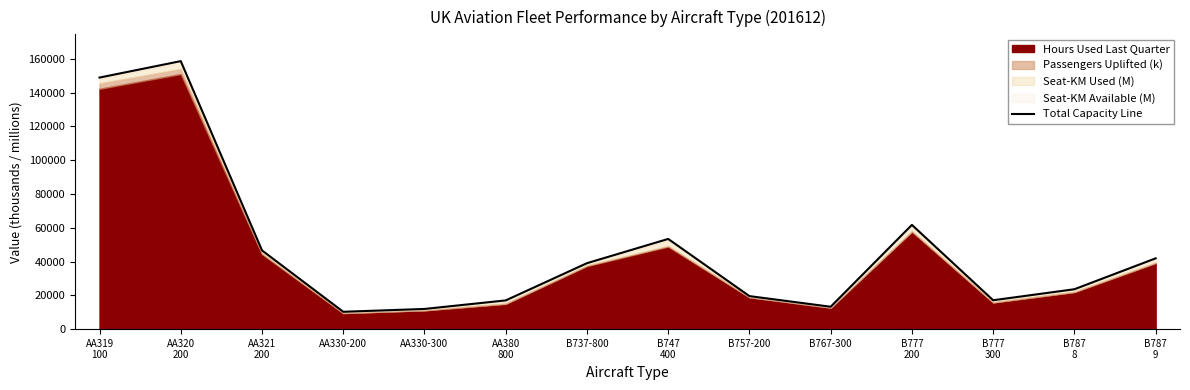

The chart shows a value of 18503.5 at B737-800. True or false?

False